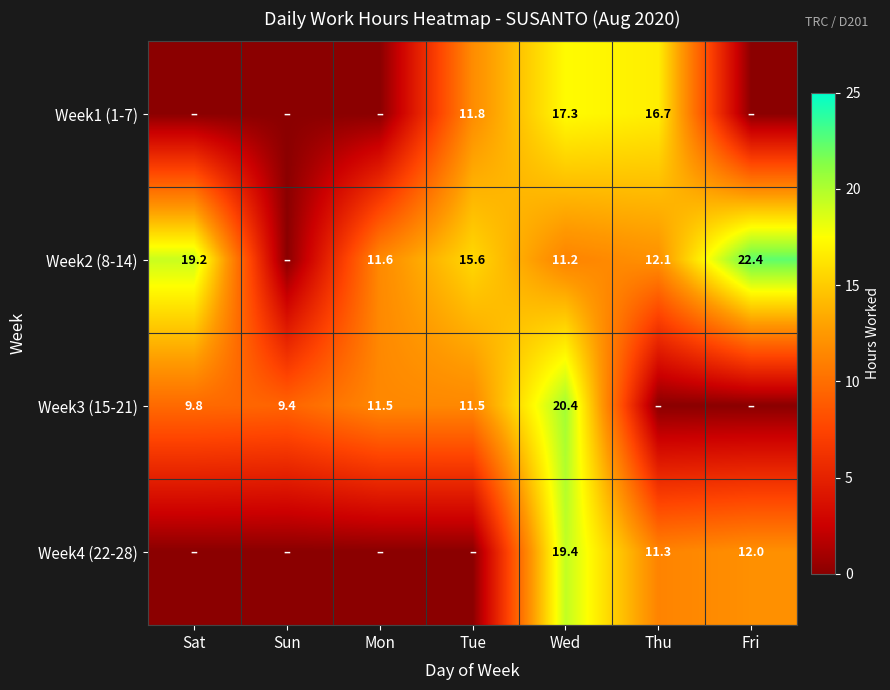

At how many categories does at least one series exceed 4?

7